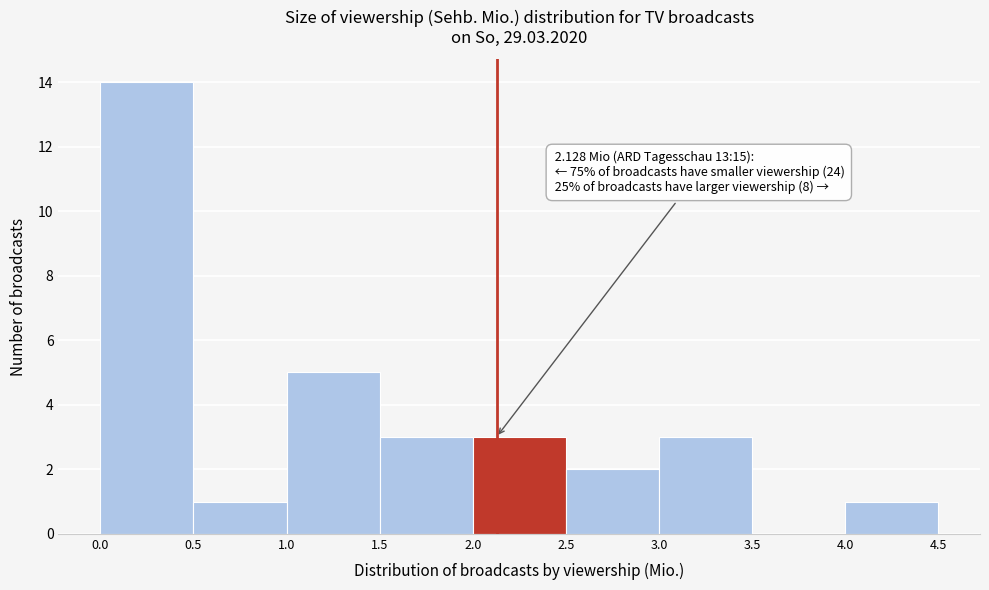

Over which range of the x-axis is the bar tallest?

0.0 to 0.5